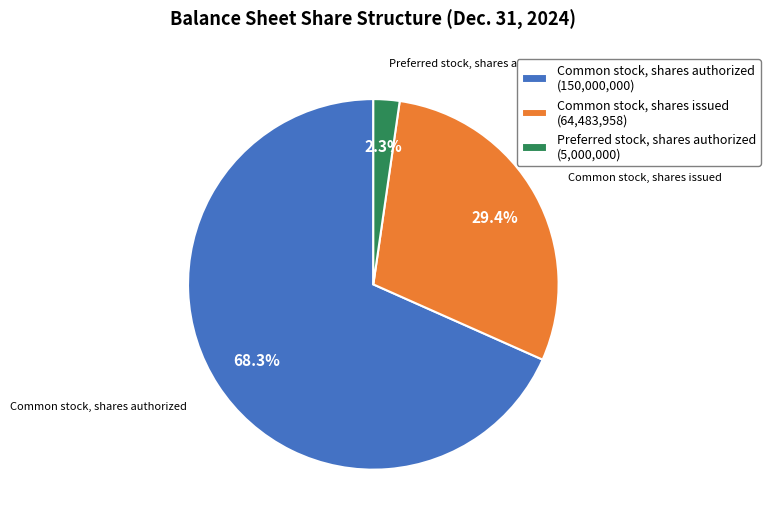

To the nearest percent, what percentage of the pie is Common stock, shares issued?

29%